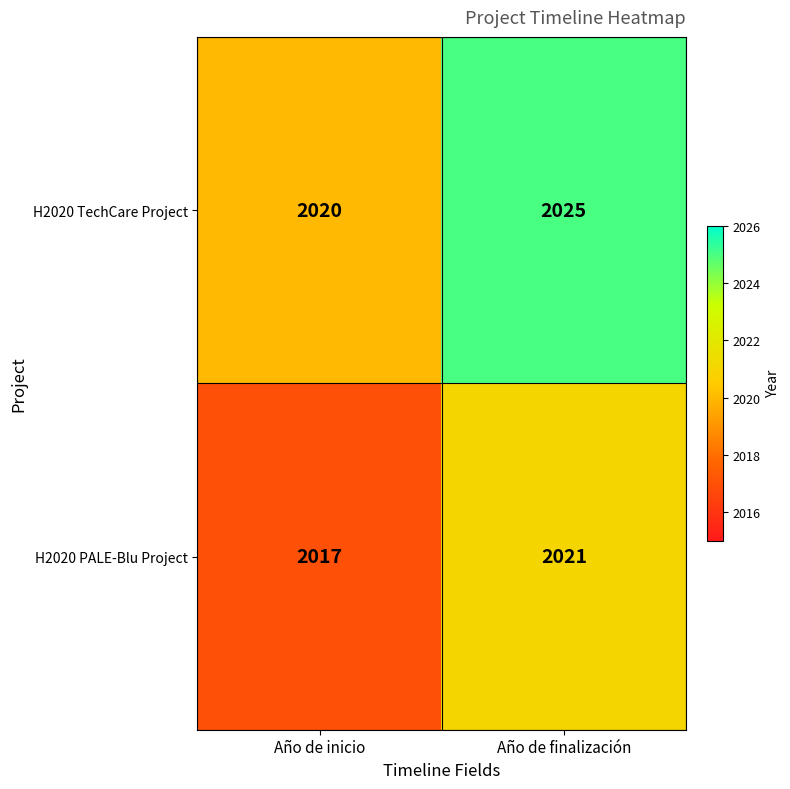

Rank the series by their maximum value, from lowest to highest.

H2020 PALE-Blu Project, H2020 TechCare Project